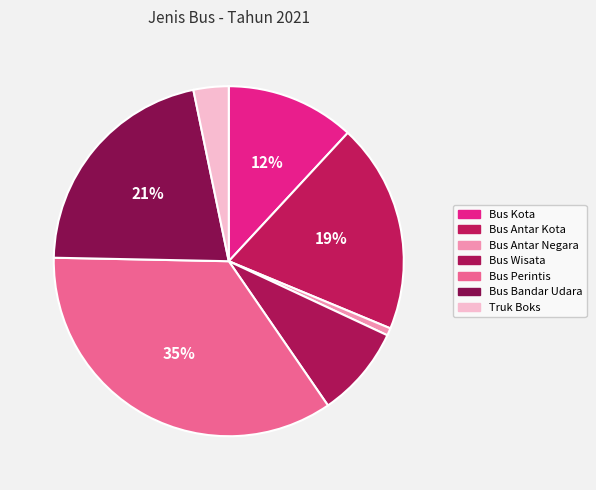

Which slice is the largest?

Bus Perintis